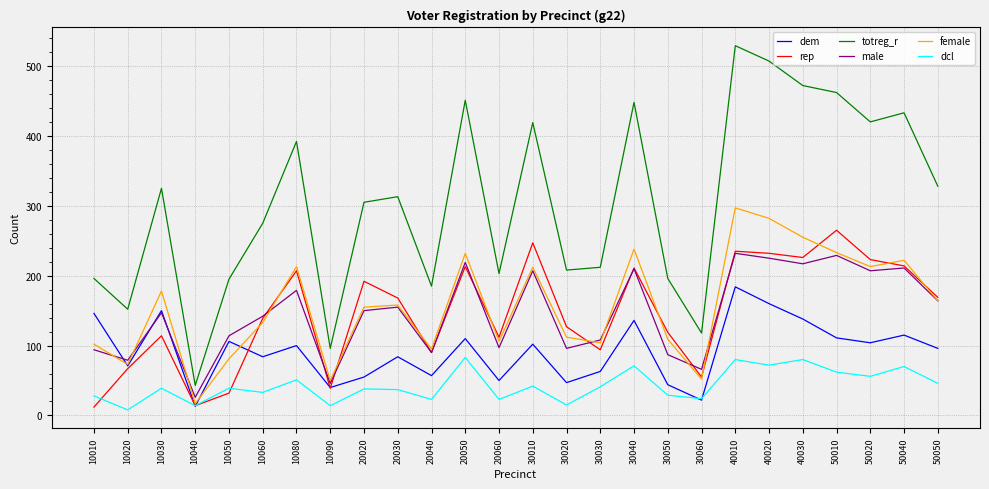

How many lines are shown in the chart?

6